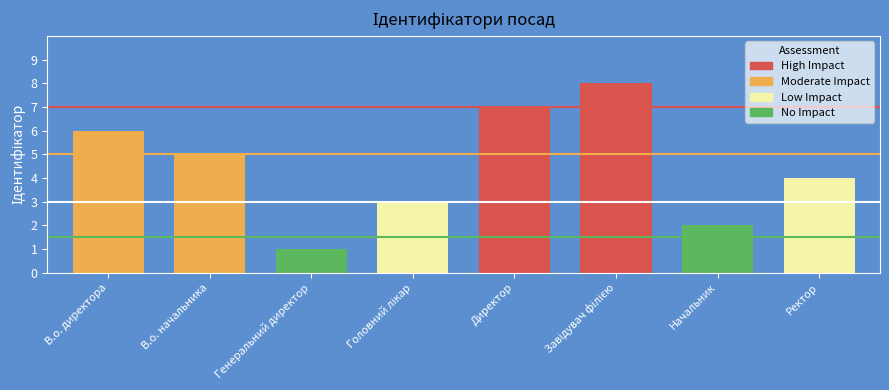

What is the sum of all values?

36